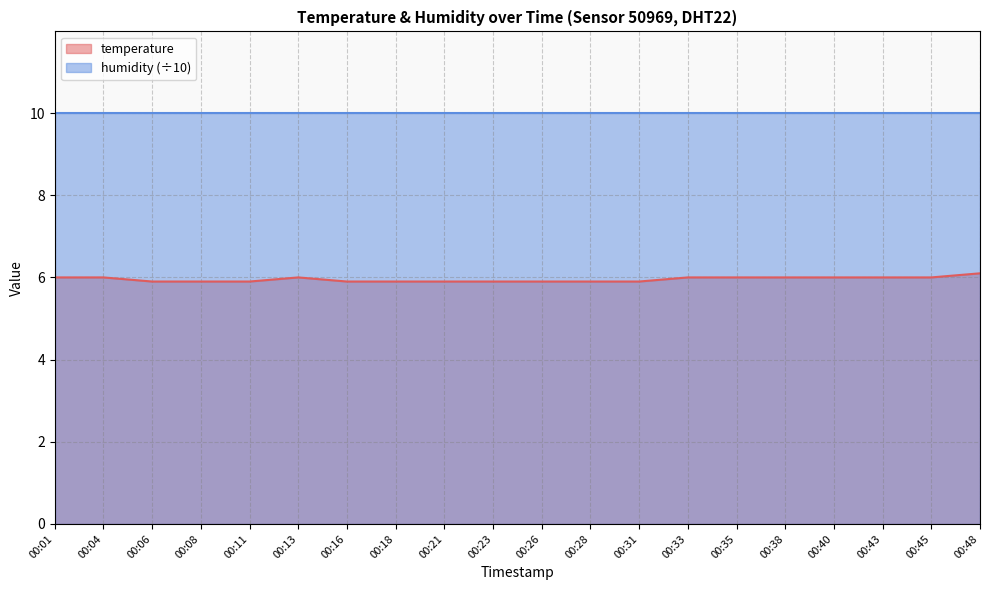

What is the change in value from 00:21 to 00:43?

+0.1